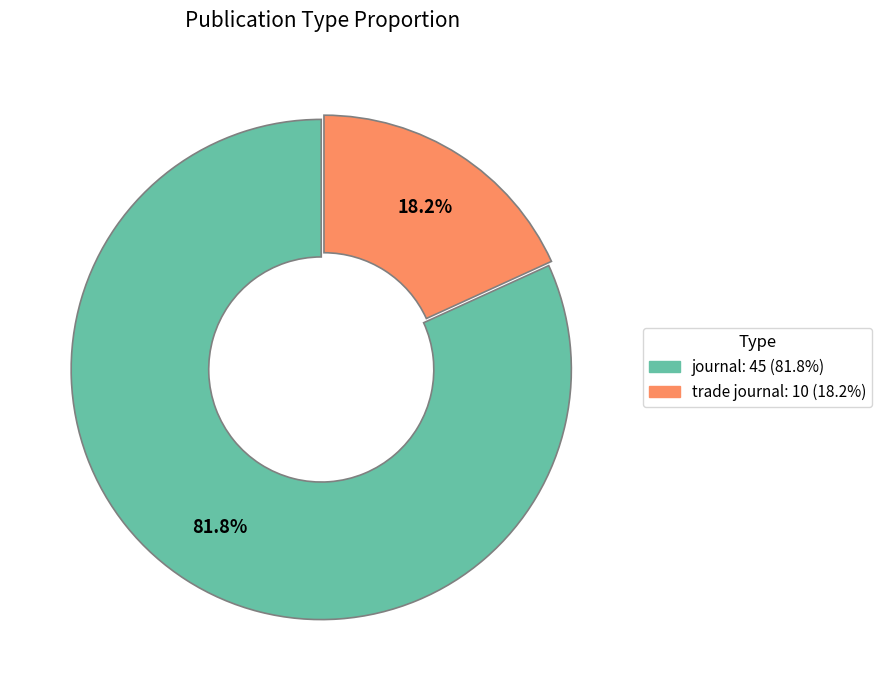

What percentage do journal and trade journal together represent?

100.0%